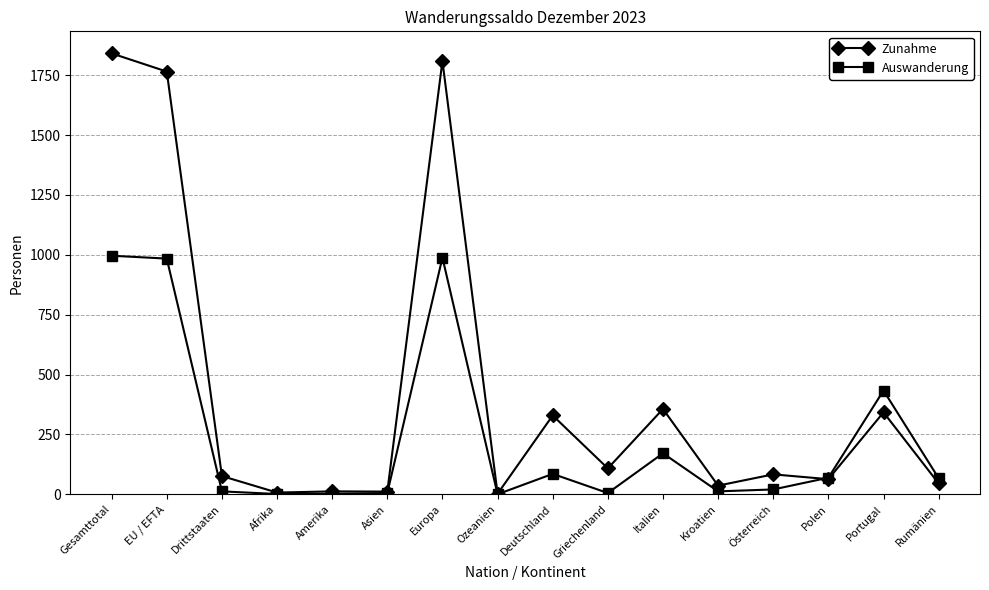

Is it true that Zunahme equals 356 at Italien?

True